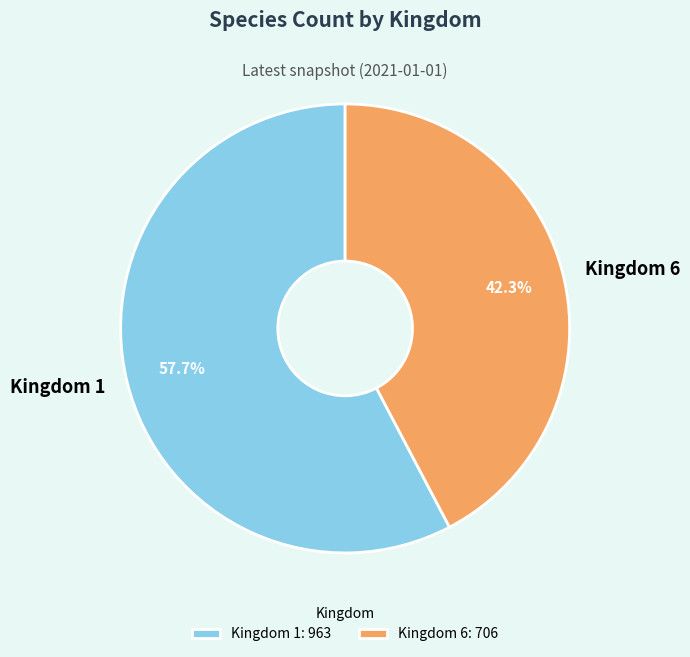

Between Kingdom 1 and Kingdom 6, which is larger?

Kingdom 1